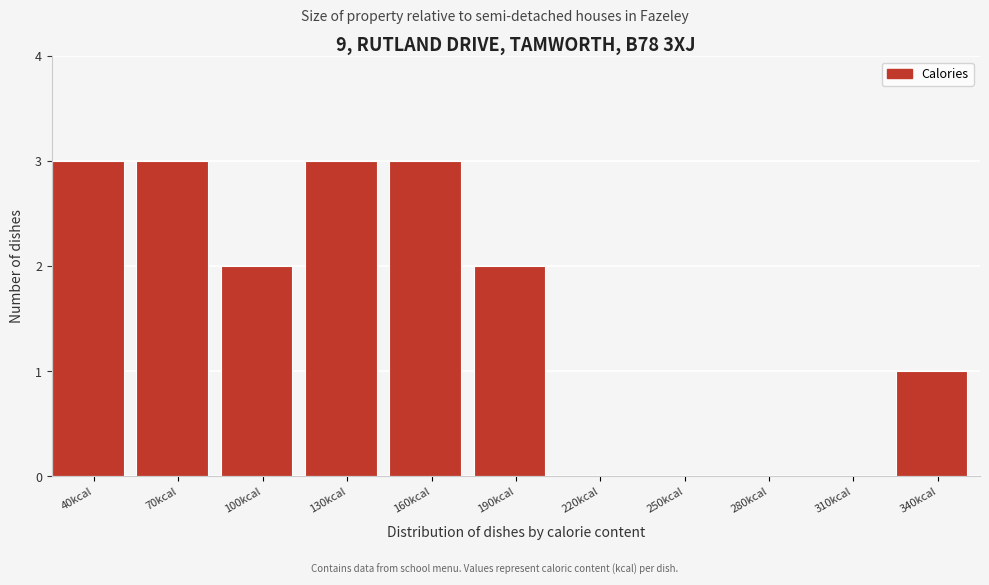

Reading left to right, list all the values displayed in this chart.

40kcal=3	70kcal=3	100kcal=2	130kcal=3	160kcal=3	190kcal=2	220kcal=0	250kcal=0	280kcal=0	310kcal=0	340kcal=1